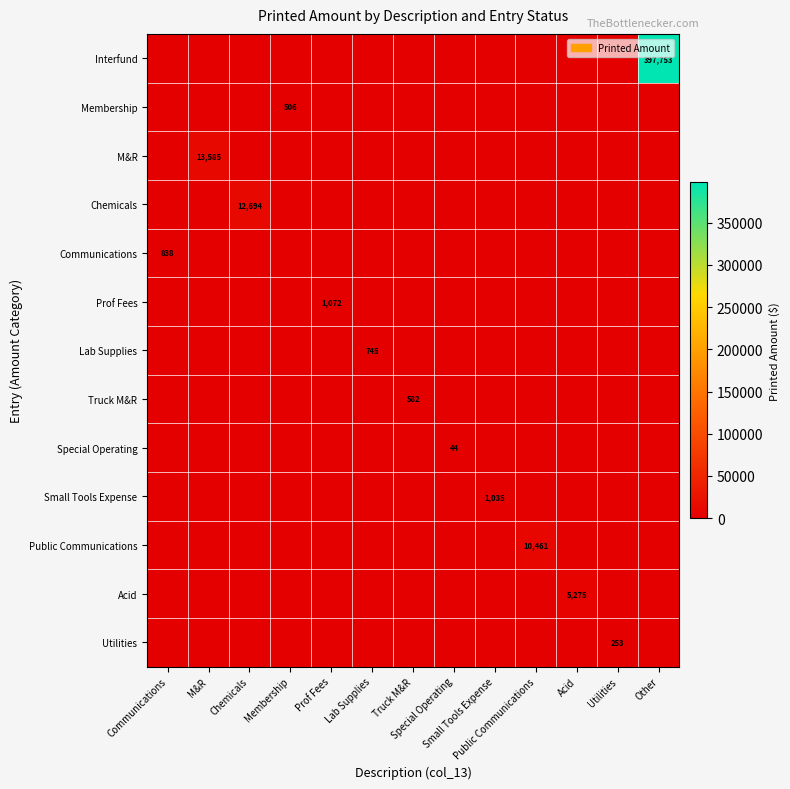

True or false: Small Tools Expense has a value of -625.4 at Chemicals.

False